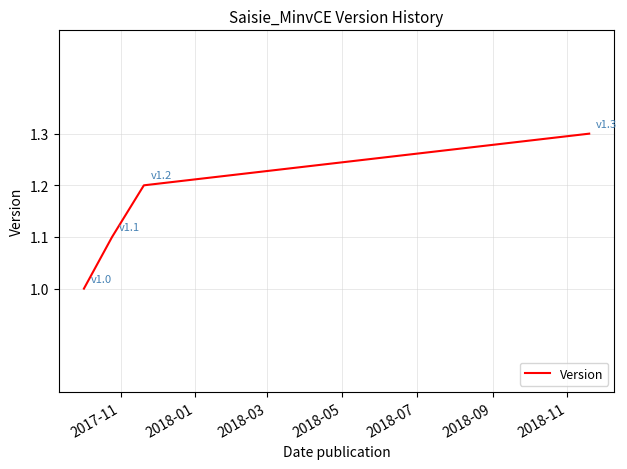

What is the greatest value displayed?

1.3